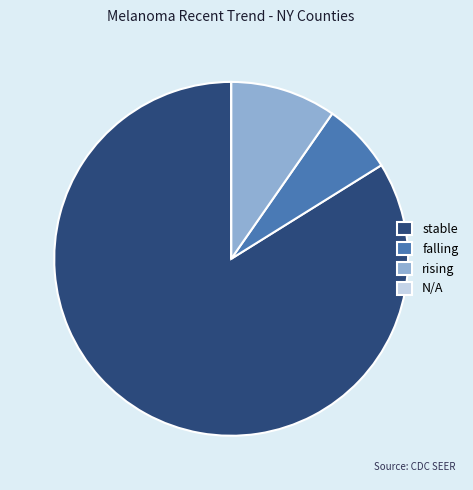

Which slice is the largest?

stable